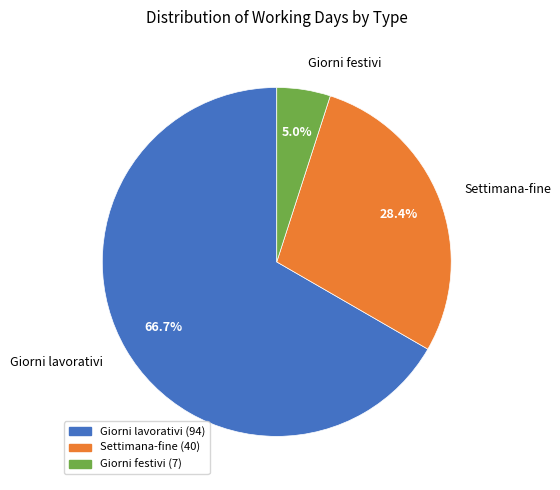

True or false: Settimana-fine accounts for 28% of the total.

True